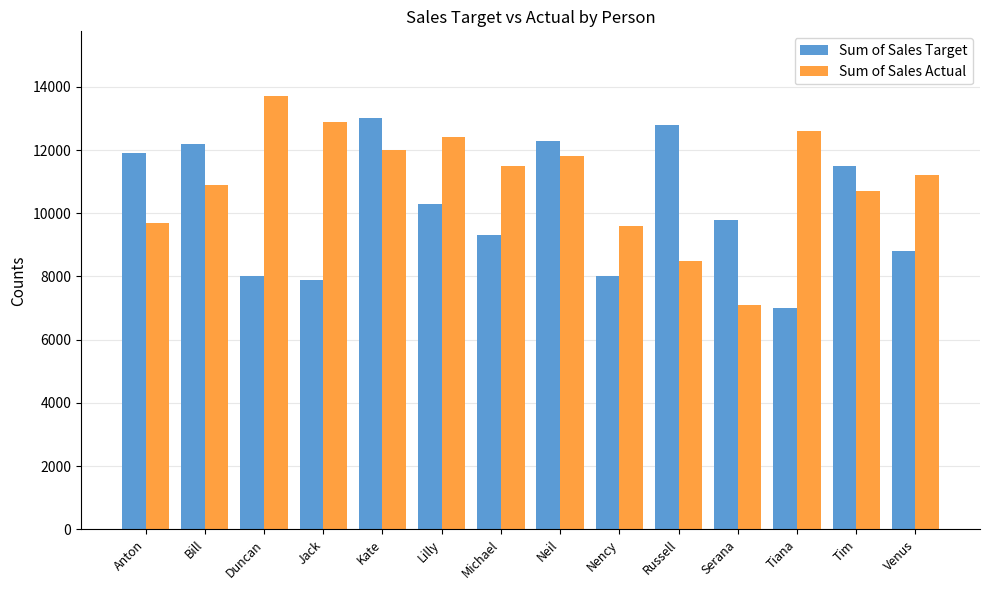

Reading left to right, list all the values displayed in this chart.

Sum of Sales Target: 11900	12200	8000	7900	13000	10300	9300	12300	8000	12800	9800	7000	11500	8800
Sum of Sales Actual: 9700	10900	13700	12900	12000	12400	11500	11800	9600	8500	7100	12600	10700	11200